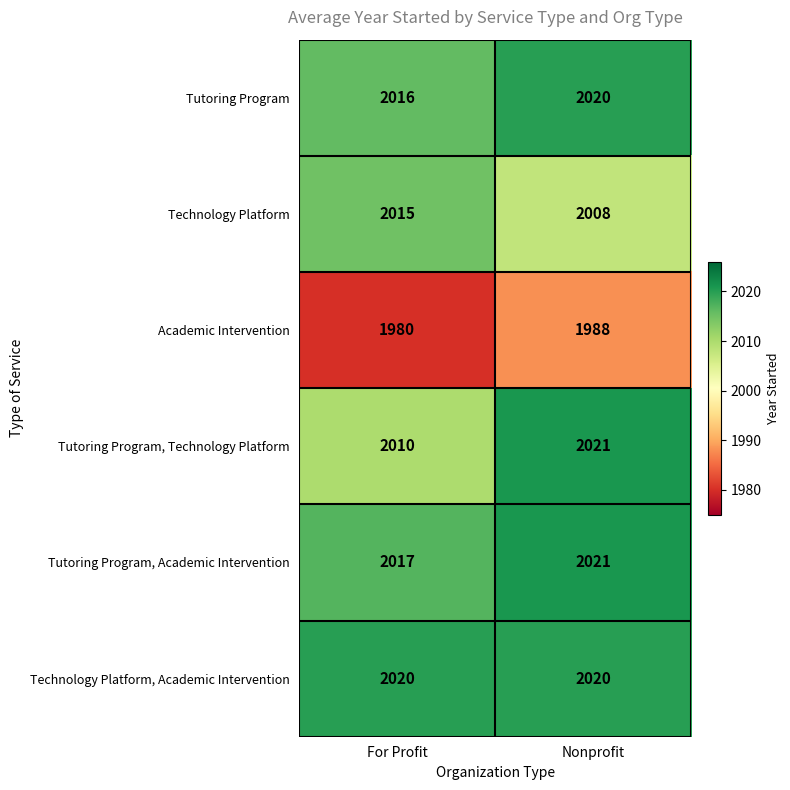

What is the difference between the highest and lowest values at Nonprofit?

33